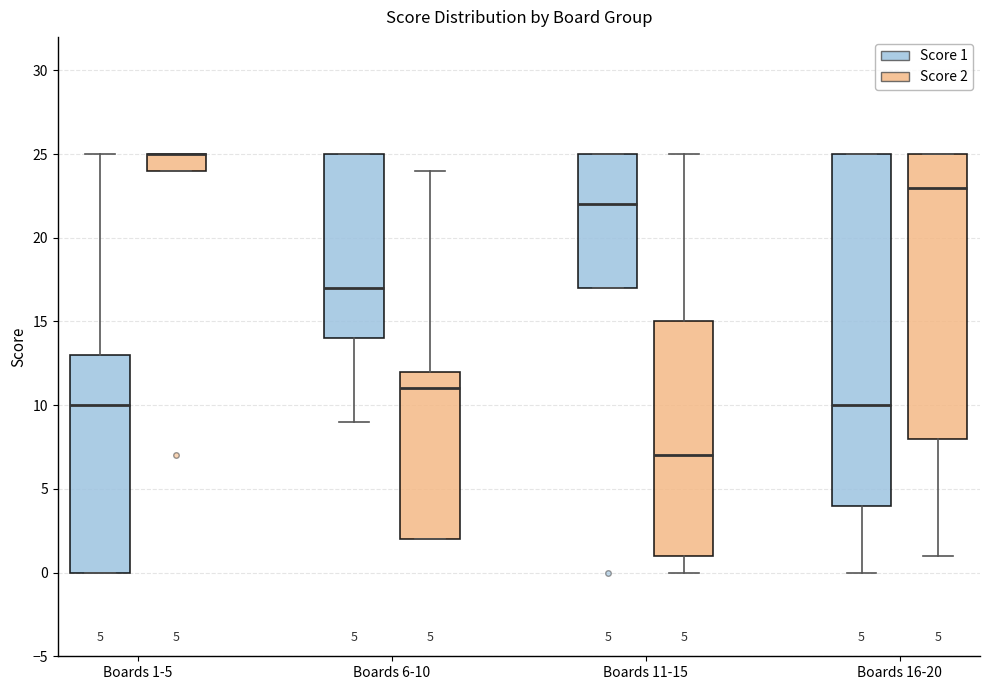

Which box is the tallest, from its lower edge to its upper edge?

Boards 16-20 (Score 1)